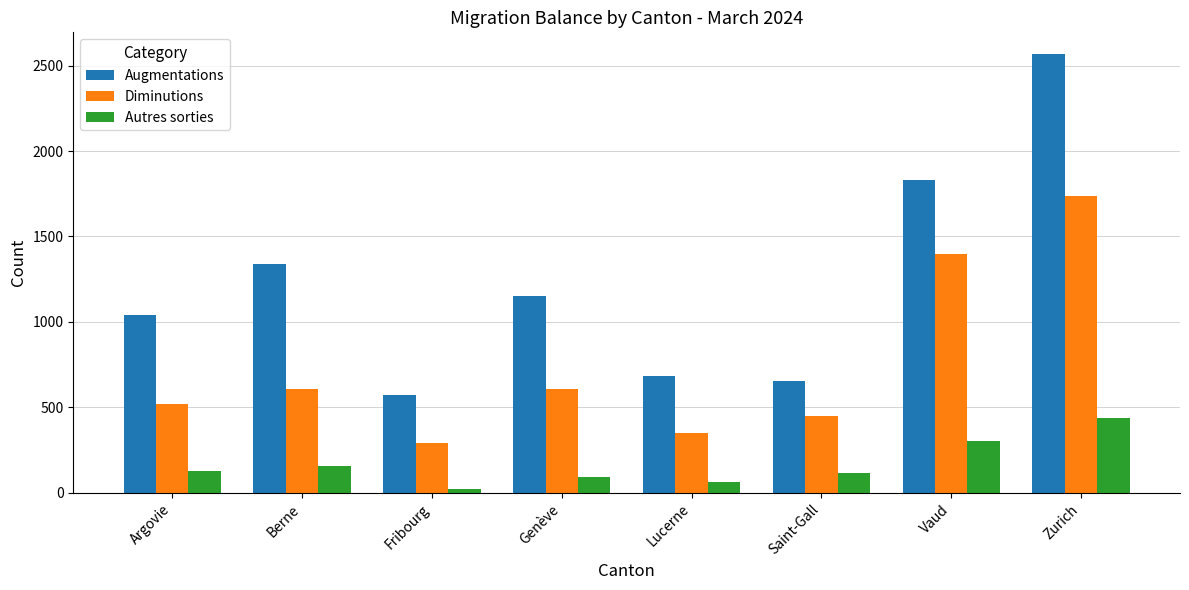

Which category has the highest value across all series?

Zurich